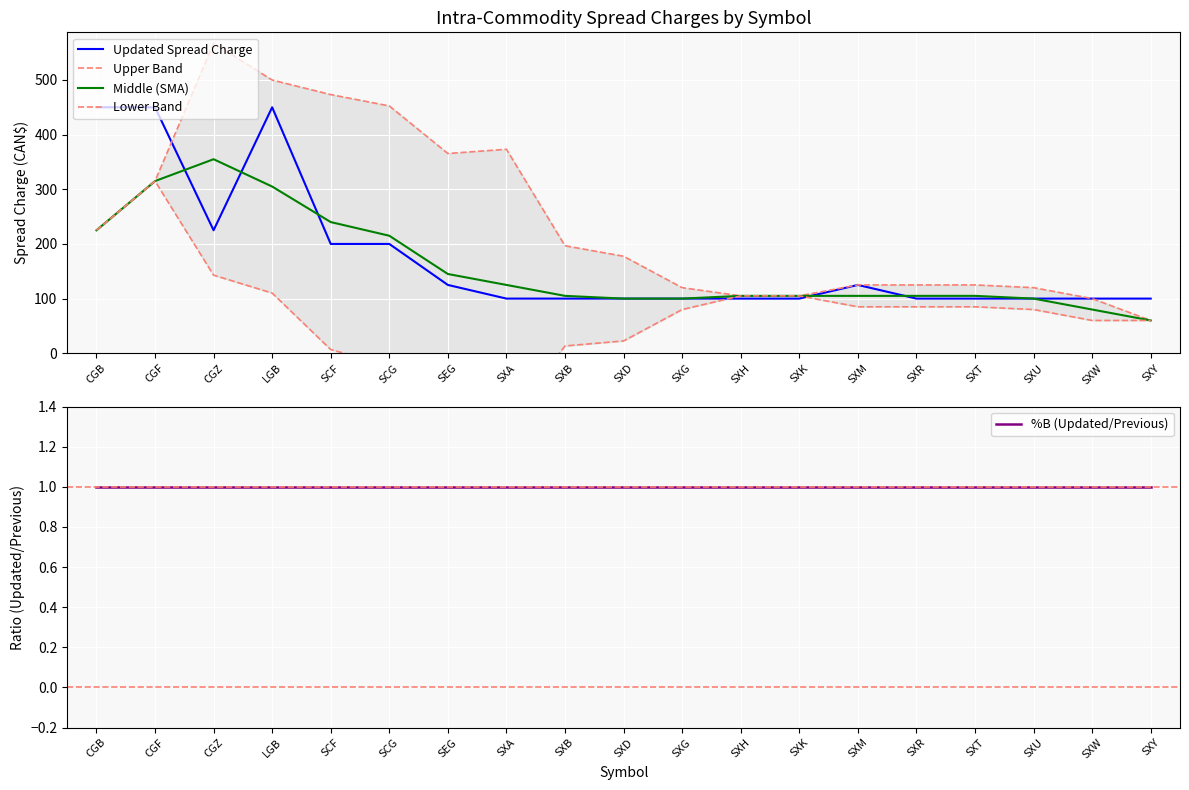

How many lines are shown in the chart?

5